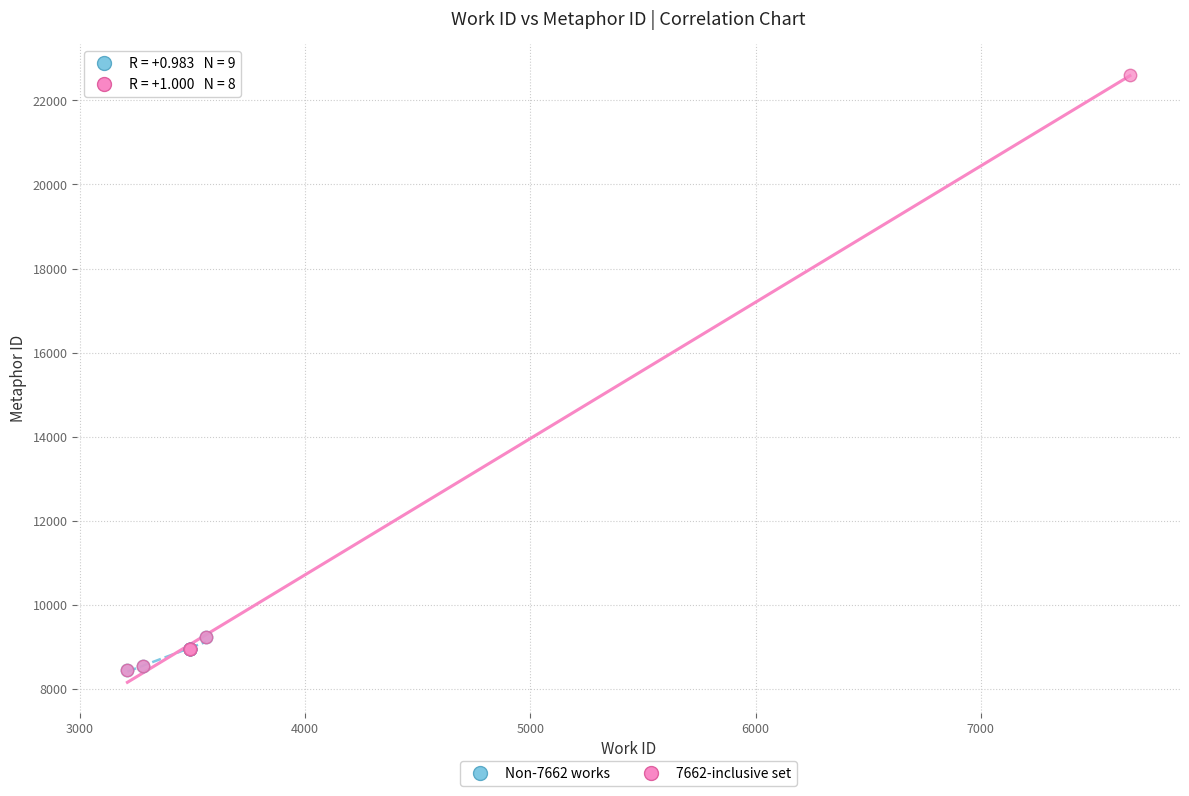

Which series contains the highest Y value?

7662-inclusive set